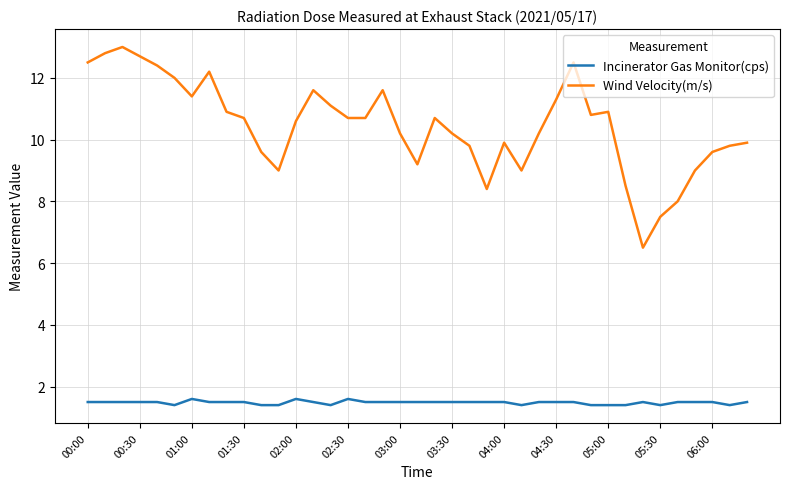

True or false: Incinerator Gas Monitor(cps) and Wind Velocity(m/s) cross at least once.

False